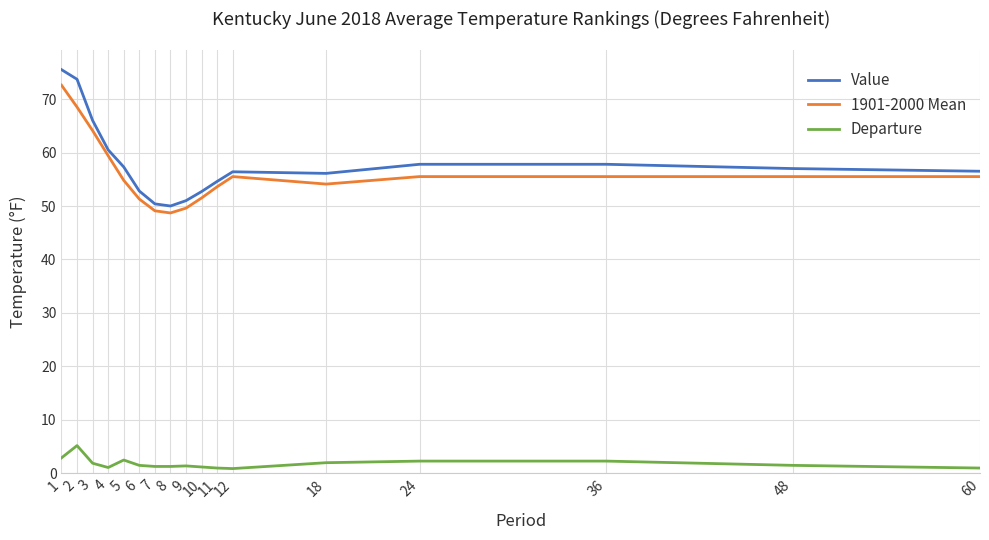

Is this an area chart (filled region under the line)?

No